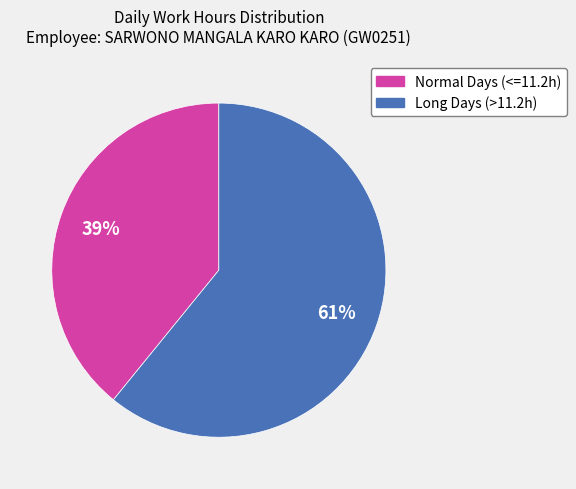

To the nearest percent, what is the average slice percentage?

50%